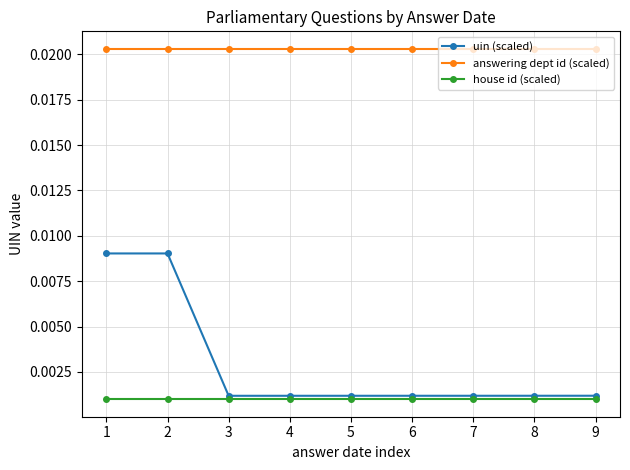

Which series has the widest spread of values?

uin (scaled)